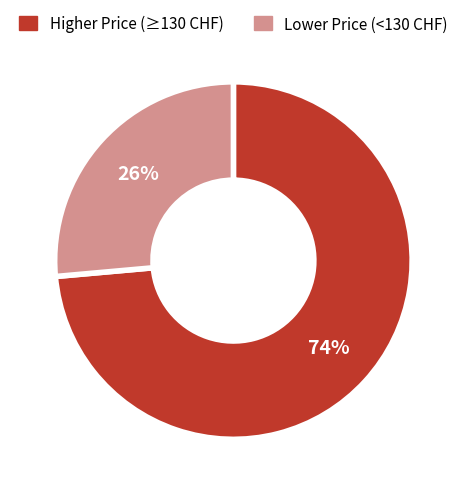

To the nearest percent, what is the average slice percentage?

50%